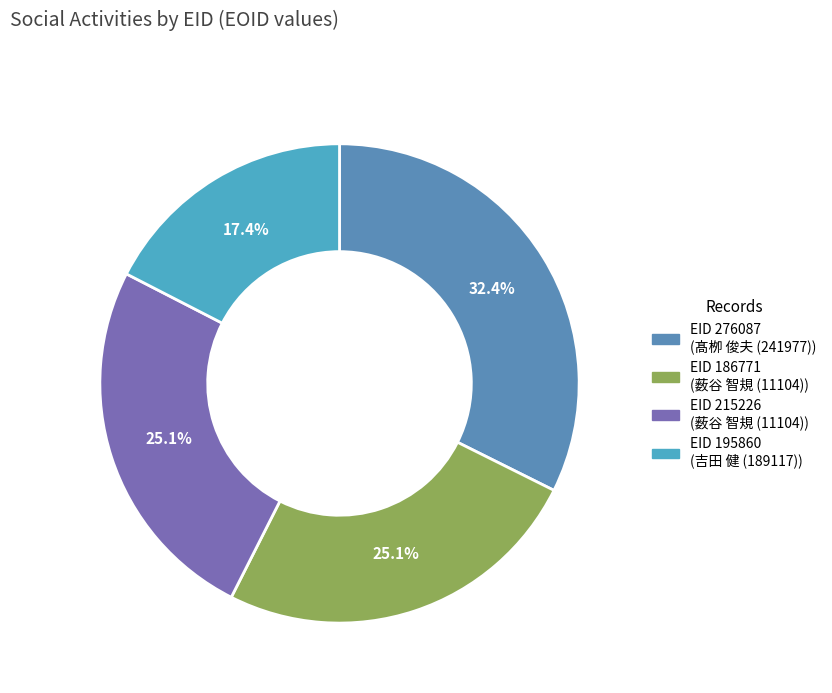

What is the smallest slice in the pie chart?

195860